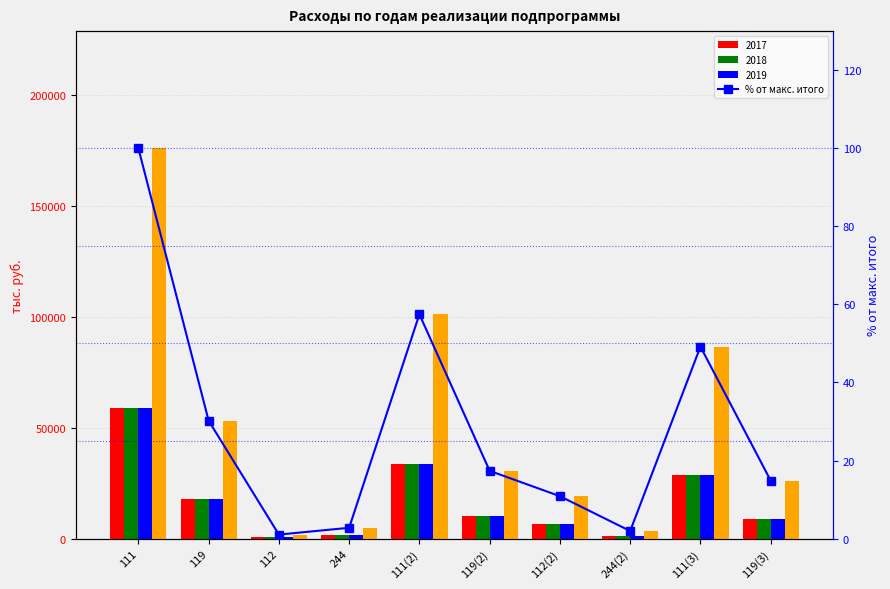

Reading left to right, transcribe all the data shown in this chart.

итого: 111=175900.0	119=53121.8	112=1798.7	244=4858.1	111(2)=101057.1	119(2)=30519.3	112(2)=19100.6	244(2)=3406.3	111(3)=86491.1	119(3)=26120.3
% от макс. итого: 111=100.0	119=30.2	112=1.0	244=2.8	111(2)=57.5	119(2)=17.4	112(2)=10.9	244(2)=1.9	111(3)=49.2	119(3)=14.8